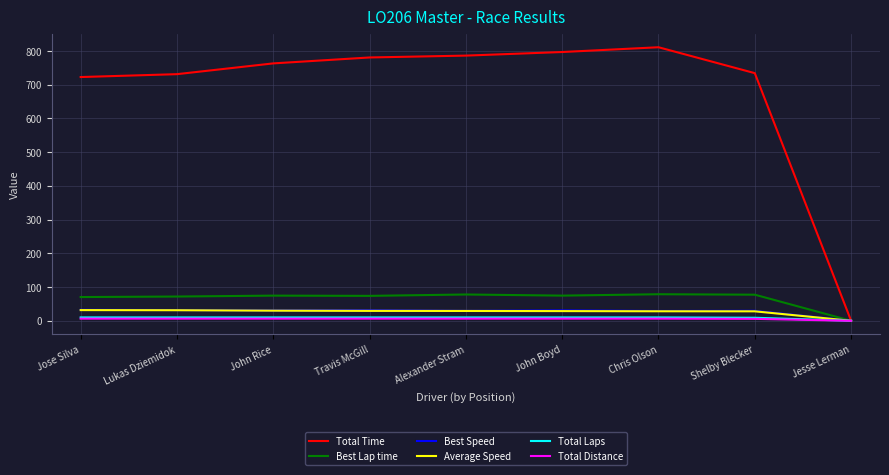

What is the difference between the Total Time values at Shelby Blecker and Jose Silva?

11.5